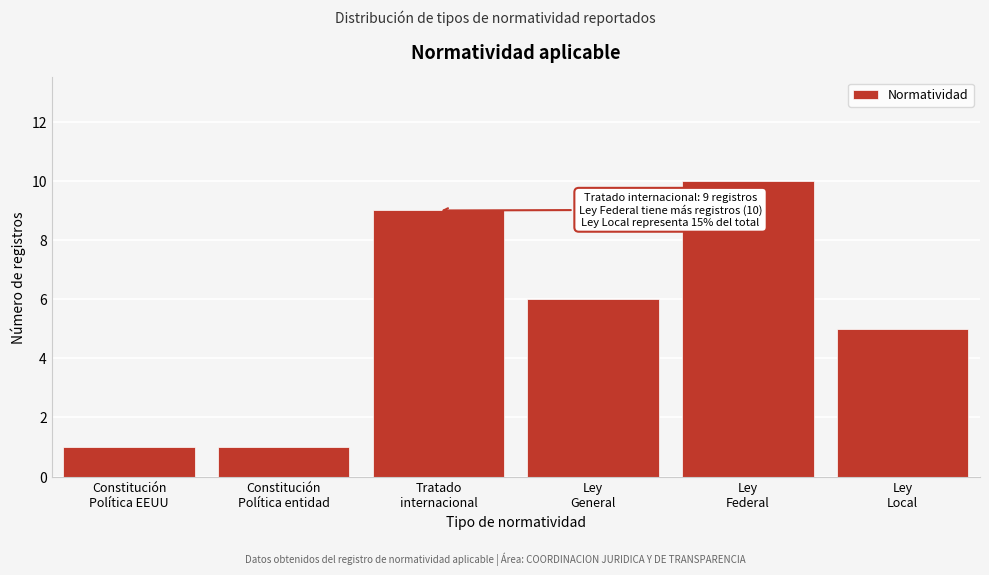

Reading right to left, transcribe all the data shown in this chart.

5	10	6	9	1	1